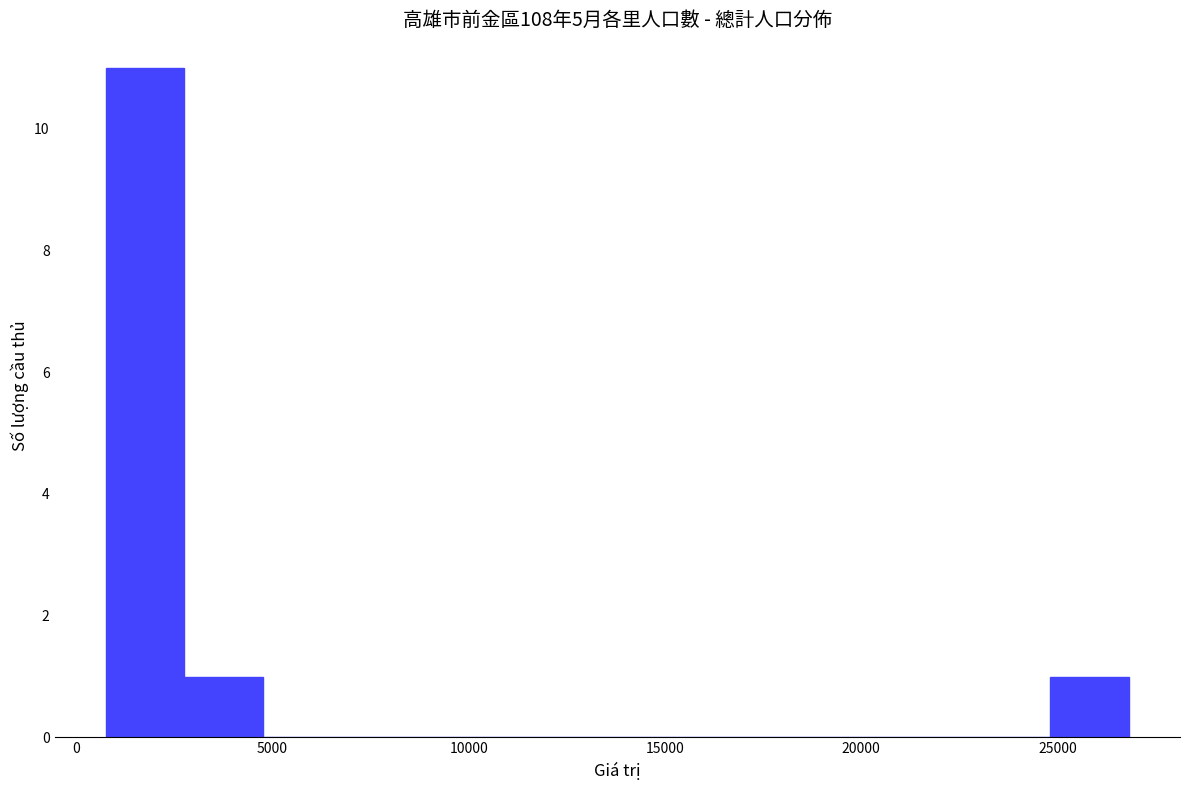

Reading left to right, transcribe this chart: for each bar, give the range it covers on the x-axis and its height. Neither the bar edges nor the heights are printed on the chart, so give them approximately, as read against the axes.

1000 to 3000: 11
3000 to 5000: 1
5000 to 7000: 0
7000 to 9000: 0
9000 to 11000: 0
11000 to 13000: 0
13000 to 15000: 0
15000 to 17000: 0
17000 to 19000: 0
19000 to 21000: 0
21000 to 23000: 0
23000 to 25000: 0
25000 to 27000: 1